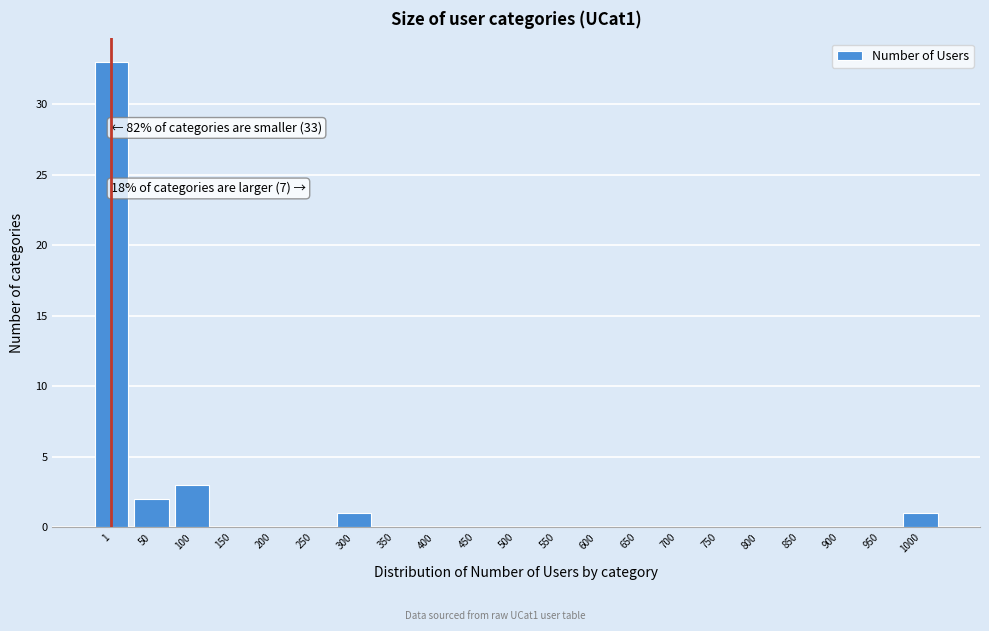

Reading left to right, what are all the values shown in this chart?

1=33	50=2	100=3	150=0	200=0	250=0	300=1	350=0	400=0	450=0	500=0	550=0	600=0	650=0	700=0	750=0	800=0	850=0	900=0	950=0	1000=1